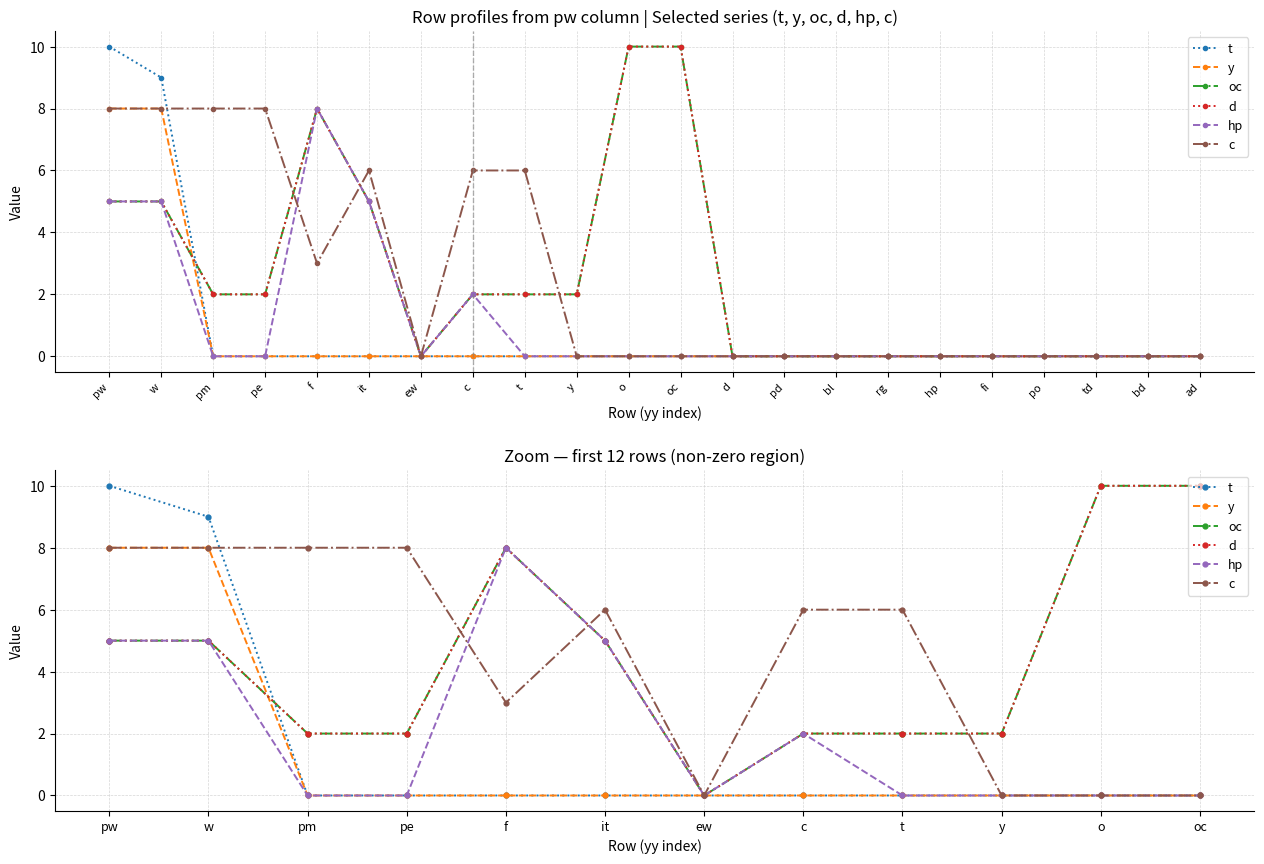

Rank the series by their maximum value, from highest to lowest.

t, oc, d, y, hp, c